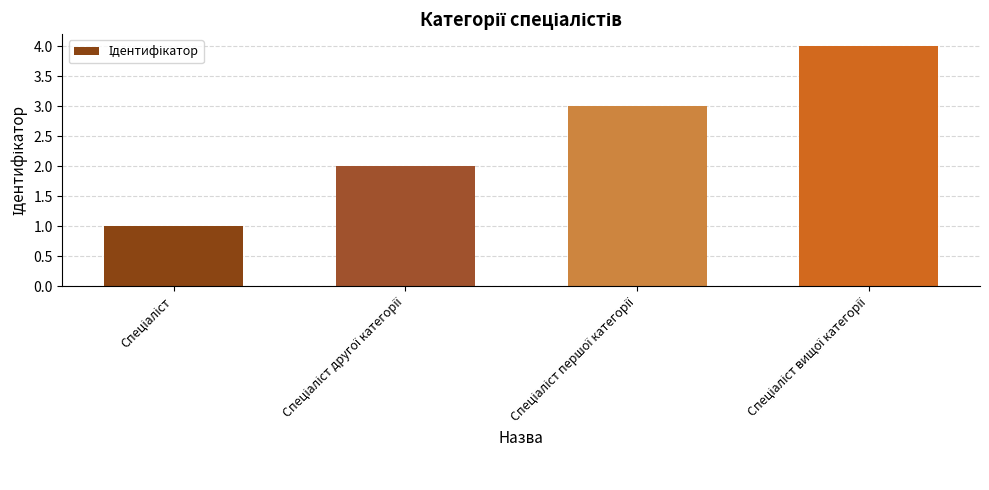

How many data points does each series have?

4